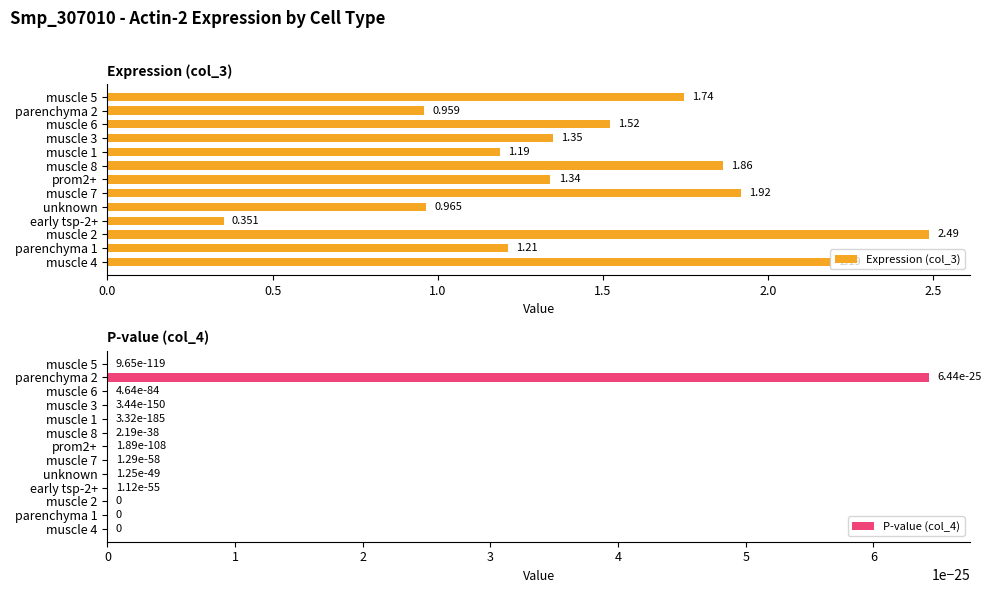

How many values in the Expression (col_3) series exceed 1?

10